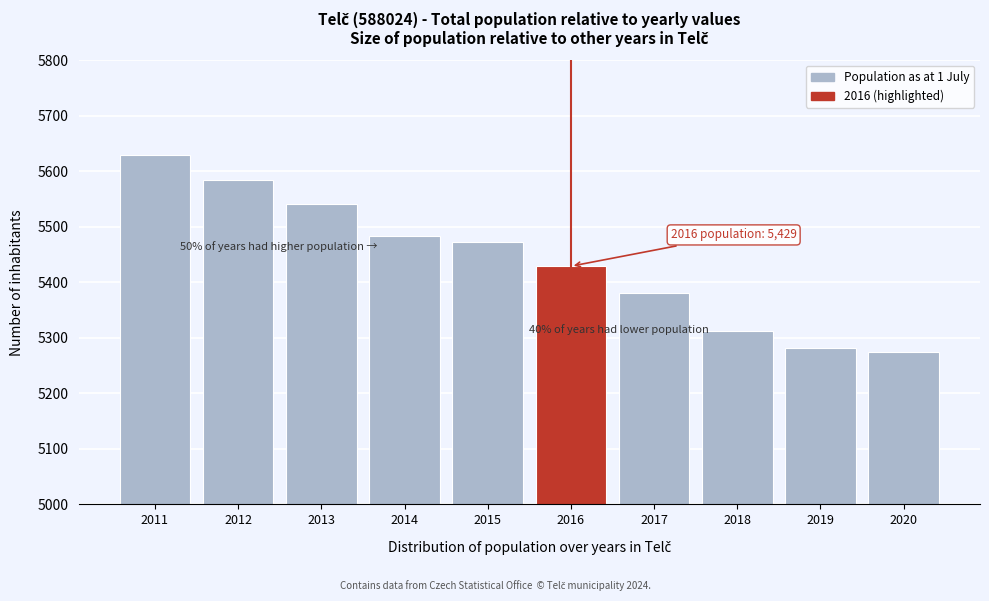

Reading right to left, list all the values displayed in this chart.

5274	5281	5313	5381	5429	5473	5483	5541	5584	5630